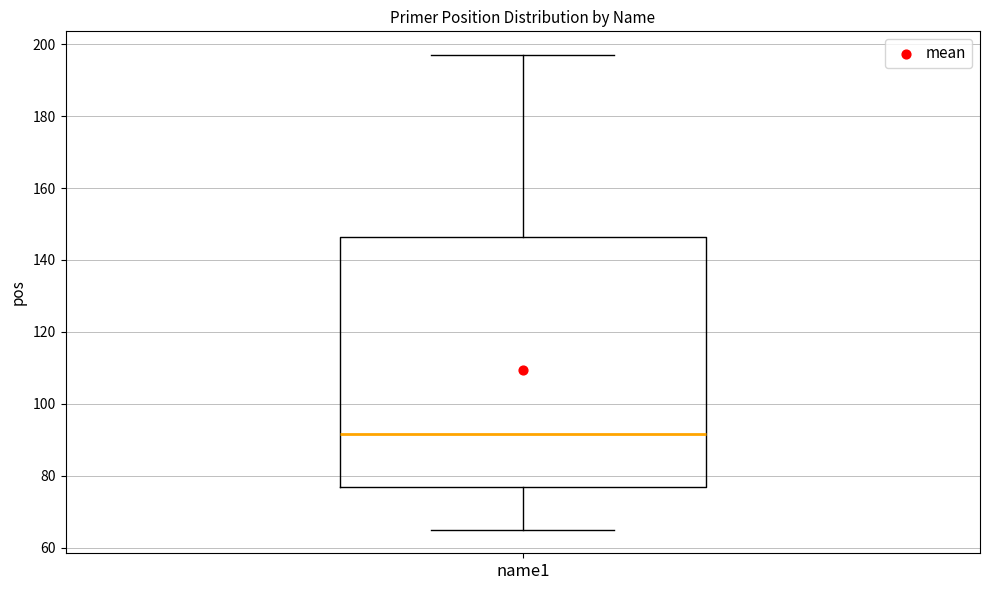

Where does the median line of the box for name1 sit on the y-axis? The values are not printed on the chart, so give them approximately, as read against the axis.

92